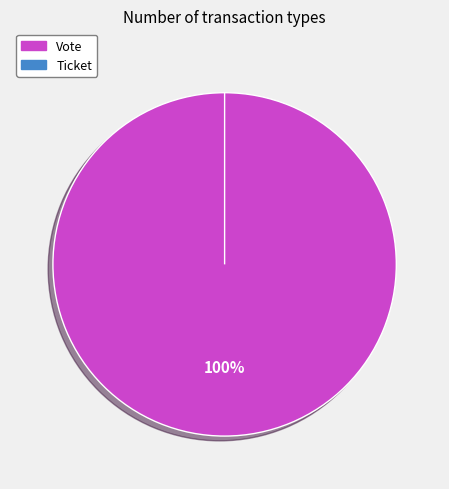

Rank the categories by value from lowest to highest.

Ticket, Vote